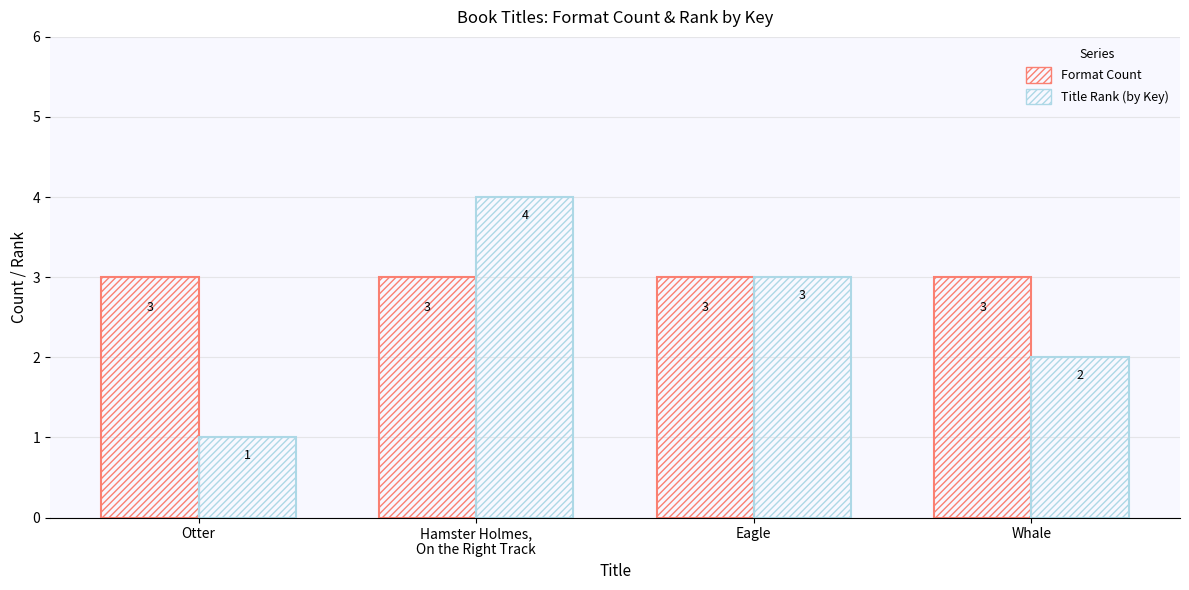

Which category has the lowest value across all series?

Otter